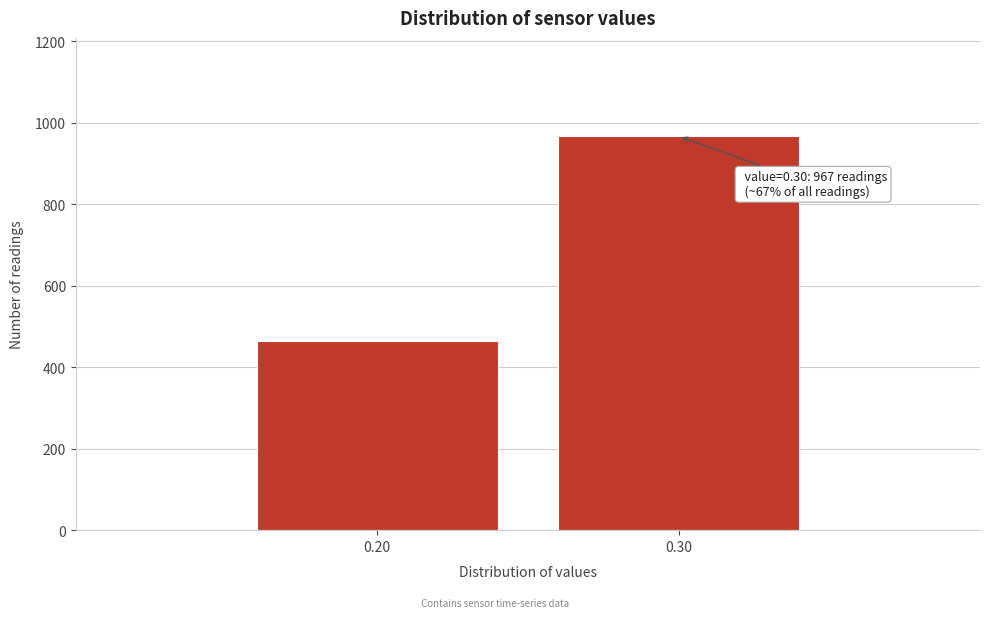

Reading left to right, transcribe all the data shown in this chart.

0.20=465	0.30=967